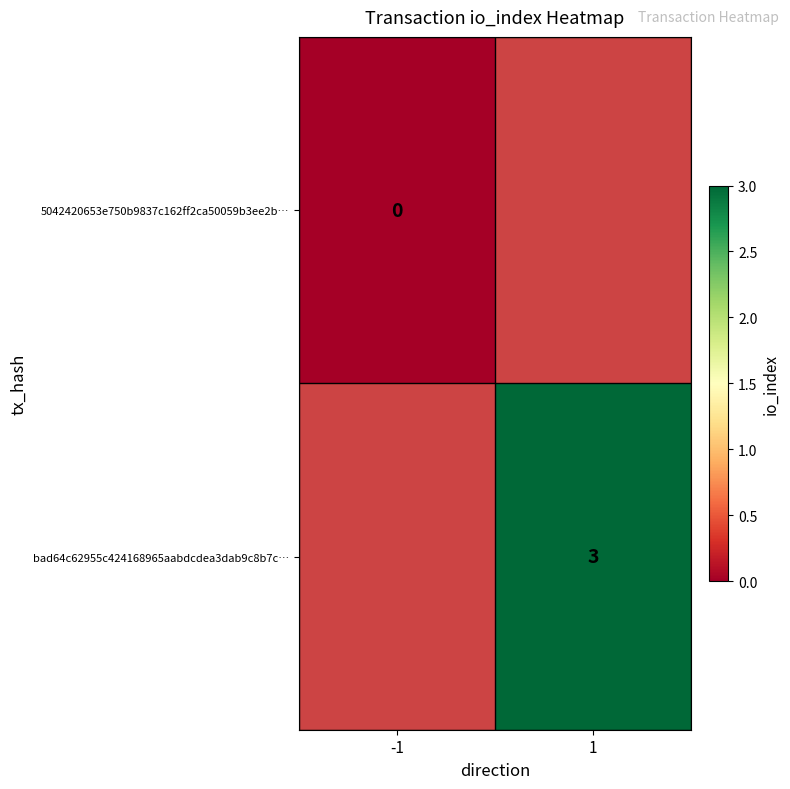

True or false: bad64c62955c424168965aabdcdea3dab9c8b7c… has a value of 3 at 1.

True